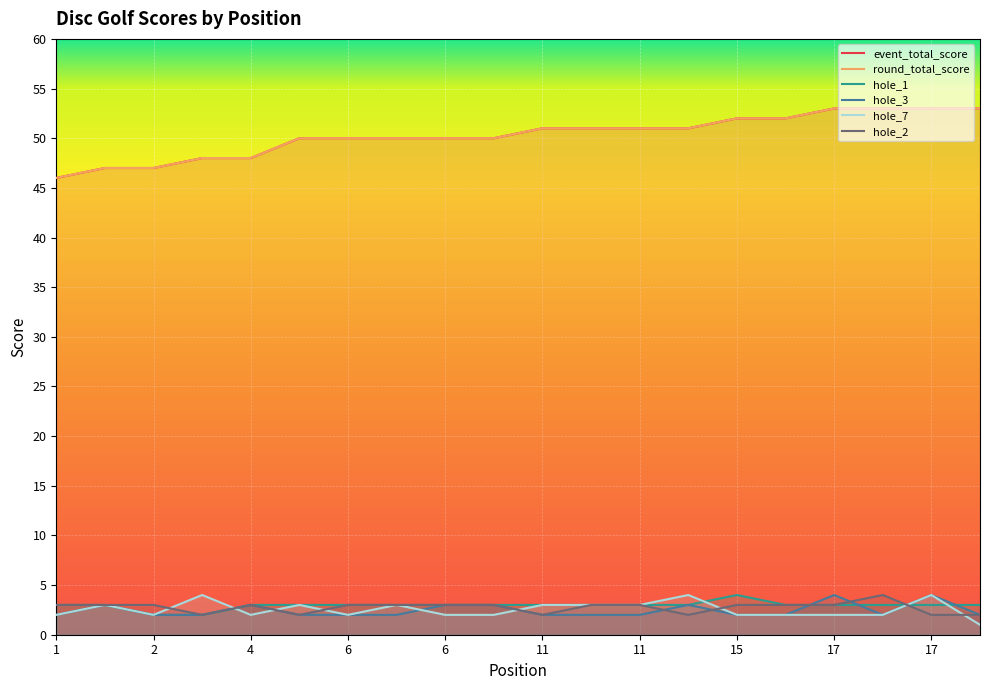

True or false: round_total_score has more than 2 interior local peaks.

False